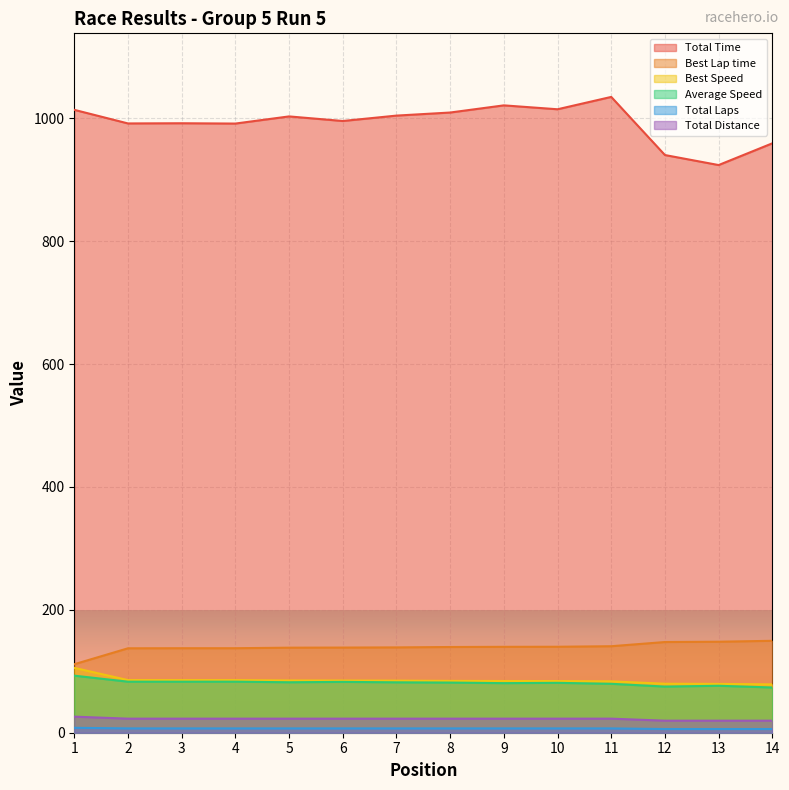

Which category has the lowest value in the Best Speed series?

14